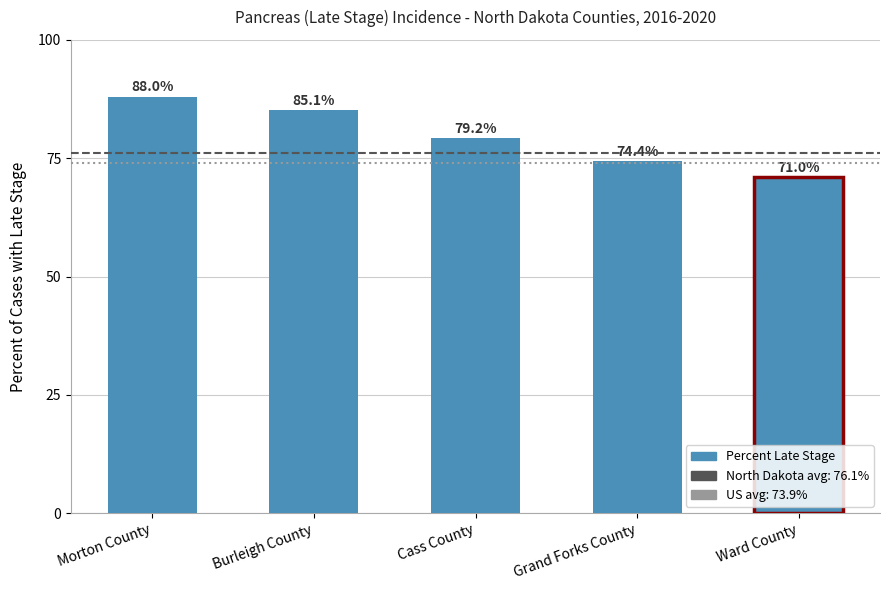

Reading right to left, extract all data points from this chart.

71.0	74.4	79.2	85.1	88.0